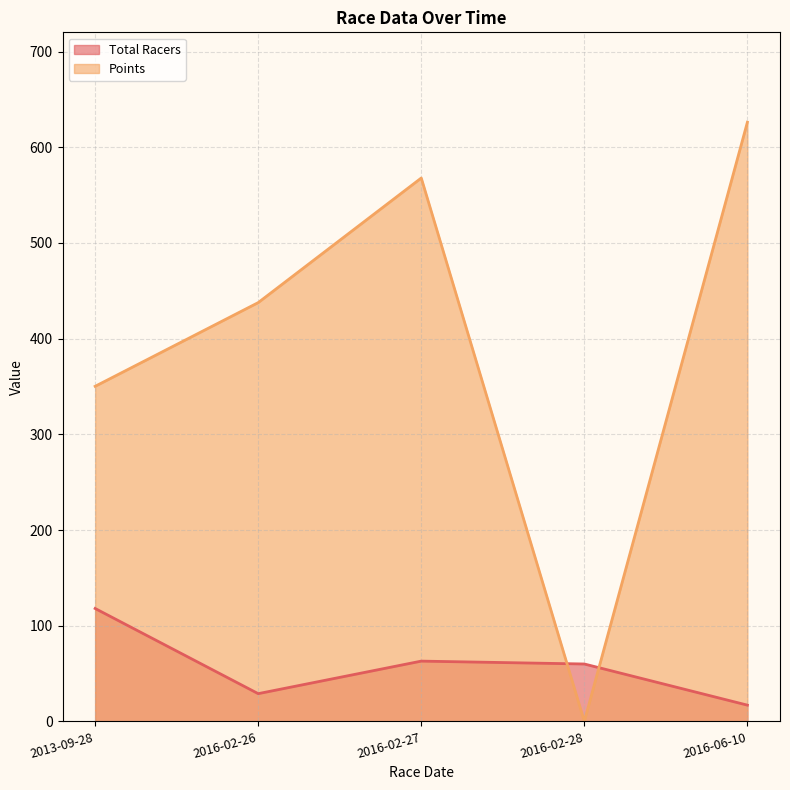

True or false: Total Racers has a value of 49.2 at 2016-02-26.

False